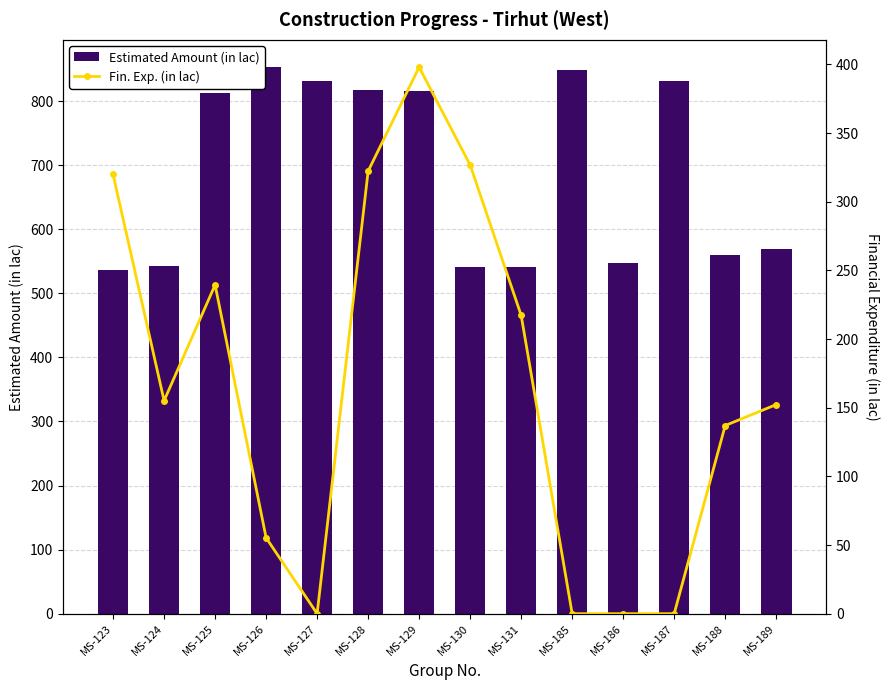

Rank the categories by Estimated Amount (in lac) value from highest to lowest.

MS-126, MS-185, MS-187, MS-127, MS-128, MS-129, MS-125, MS-189, MS-188, MS-186, MS-124, MS-131, MS-130, MS-123